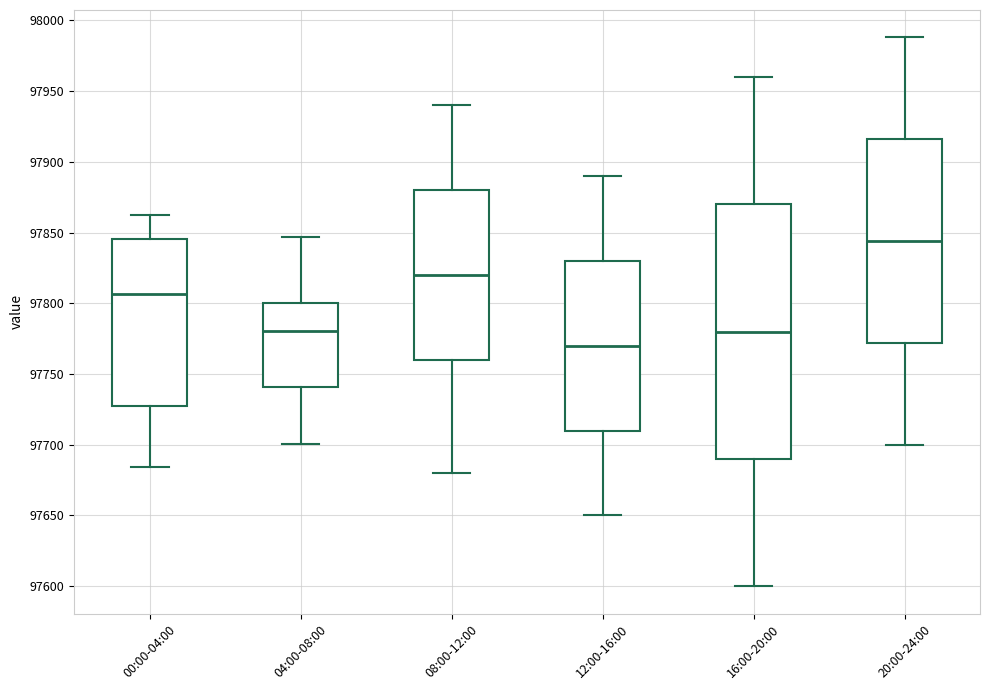

Reading left to right, transcribe this box plot: for each box, give where its median line is, the range the box spans, and where its two whiskers end, as read against the y-axis. The values are not printed on the chart, so give them approximately, as read against the axis.

00:00-04:00: median 97805, box 97730 to 97845, whiskers 97685 to 97865
04:00-08:00: median 97780, box 97740 to 97800, whiskers 97700 to 97845
08:00-12:00: median 97820, box 97760 to 97880, whiskers 97680 to 97940
12:00-16:00: median 97770, box 97710 to 97830, whiskers 97650 to 97890
16:00-20:00: median 97780, box 97690 to 97870, whiskers 97600 to 97960
20:00-24:00: median 97845, box 97770 to 97915, whiskers 97700 to 97990